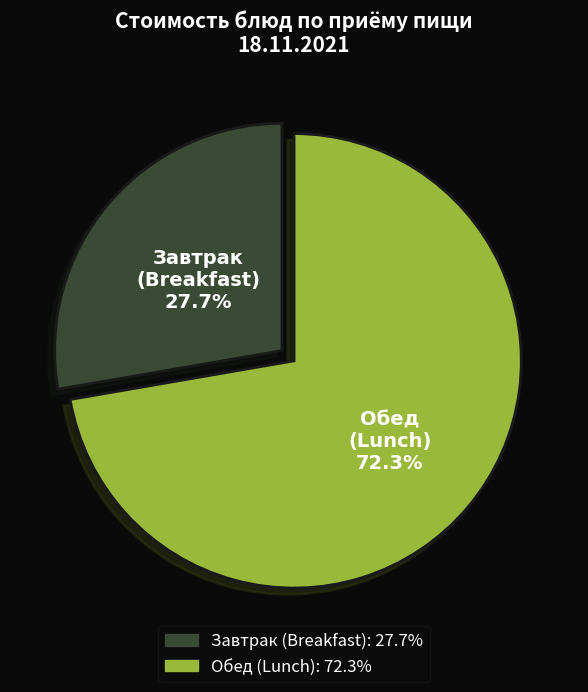

What is the largest slice in the pie chart?

Обед (Lunch)